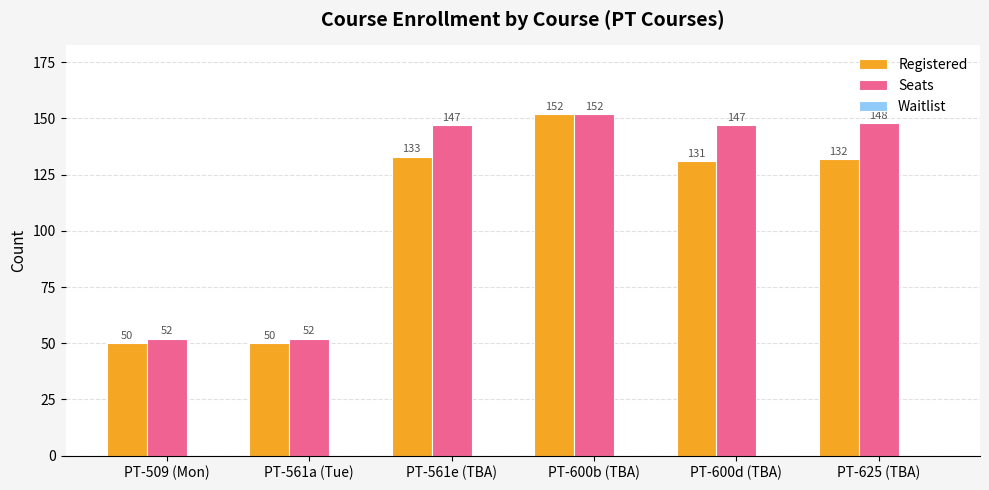

What is the minimum value for Registered?

50